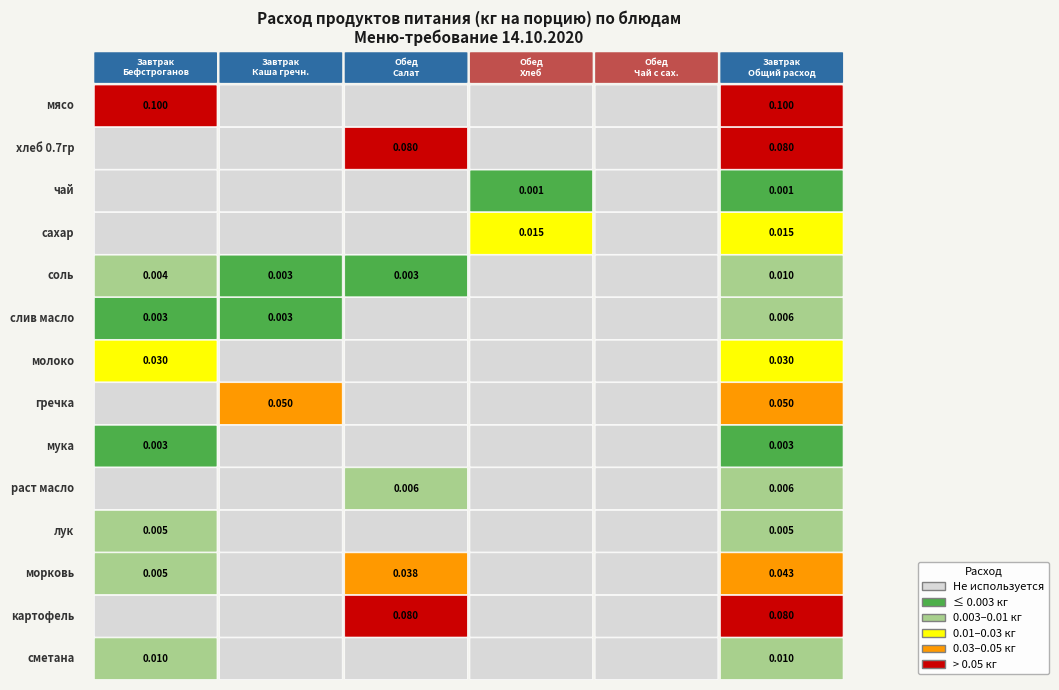

How many data points in молоко are above 0?

2